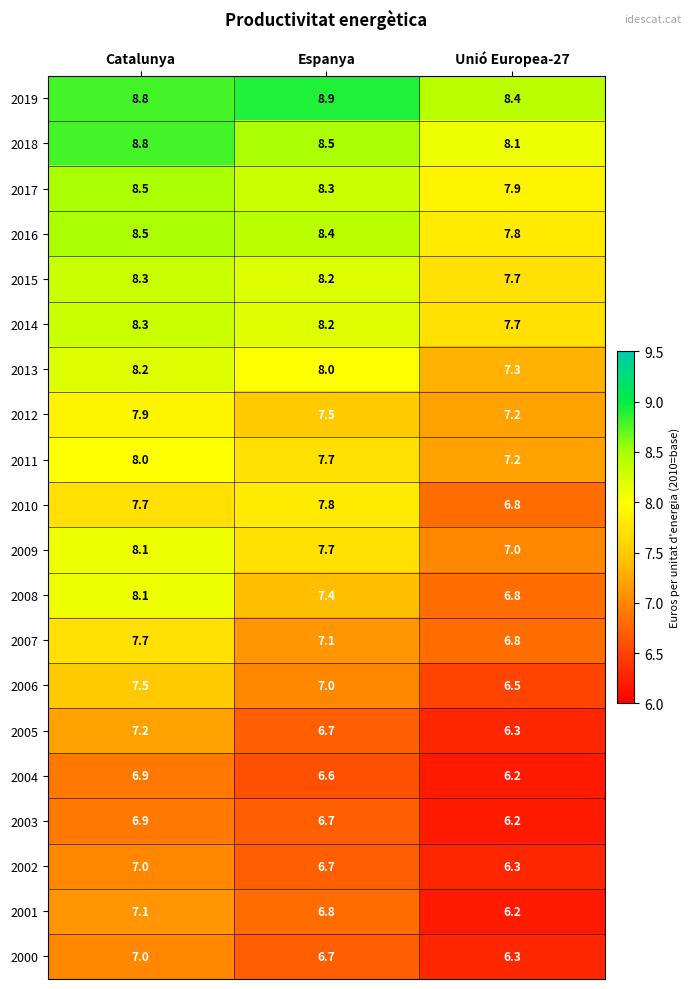

At which label is 2017 closest to 8?

Unió Europea-27